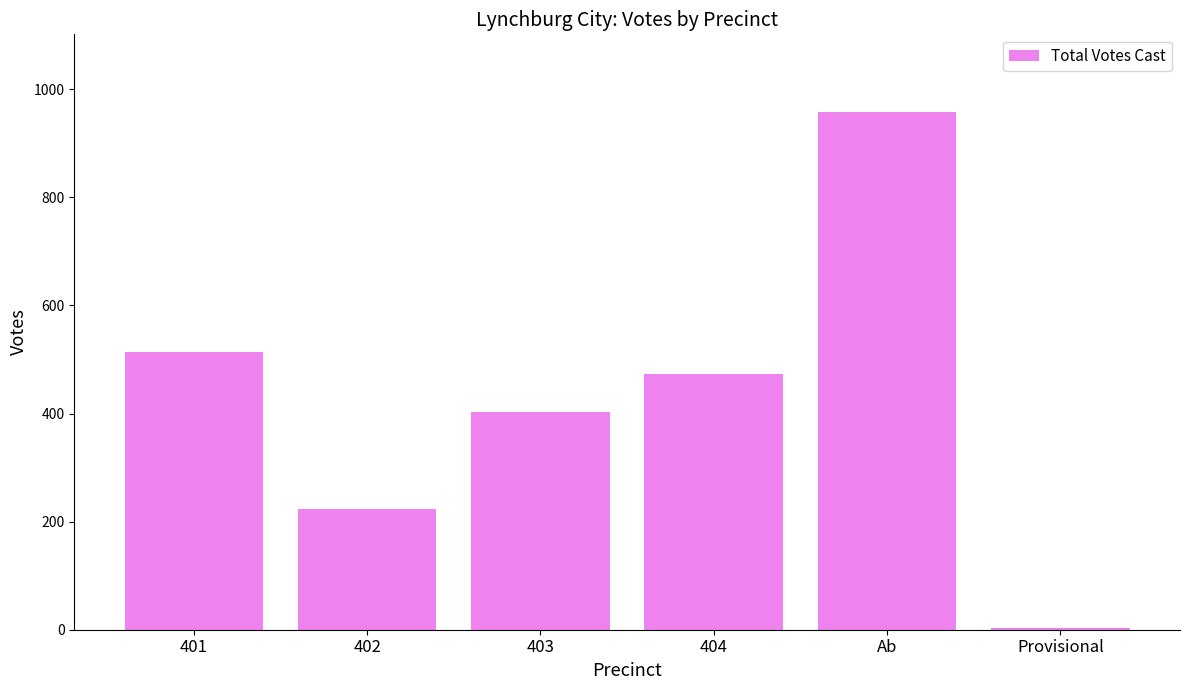

True or false: the data shows 958 at Ab.

True